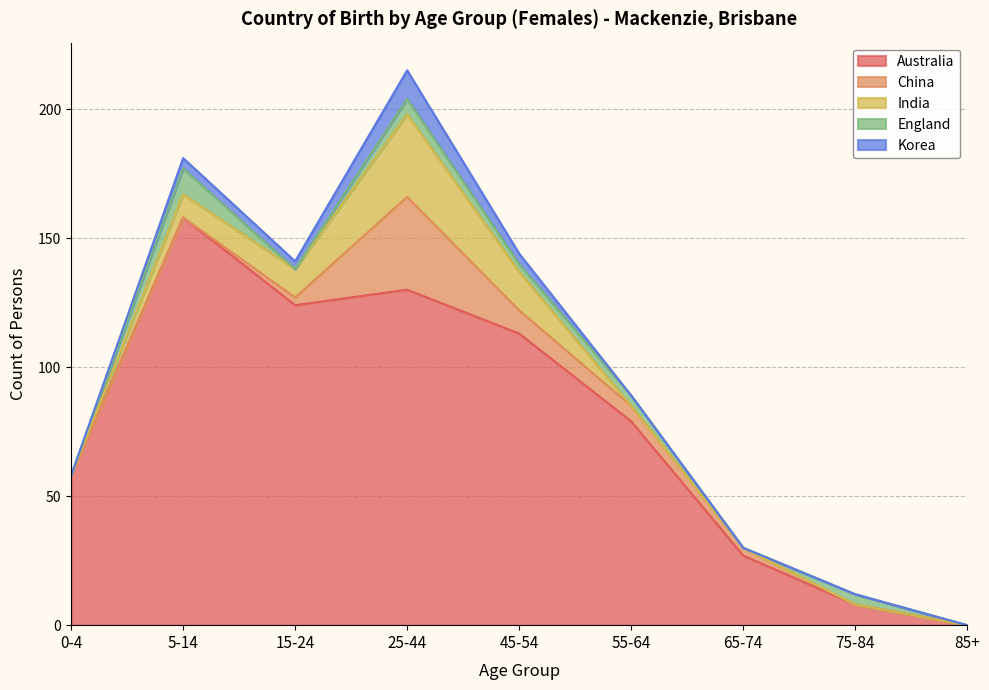

At which label is Korea closest to 5?

5-14